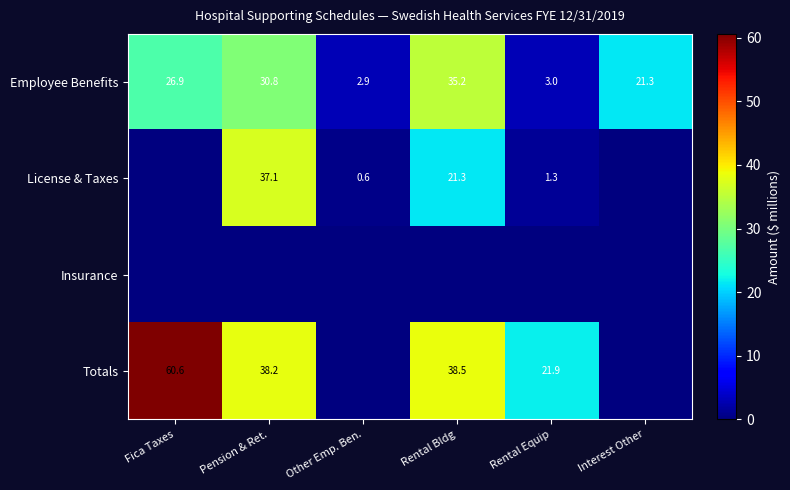

Is the value of License & Taxes at Pension & Ret. greater than the value of Totals at Pension & Ret.?

No